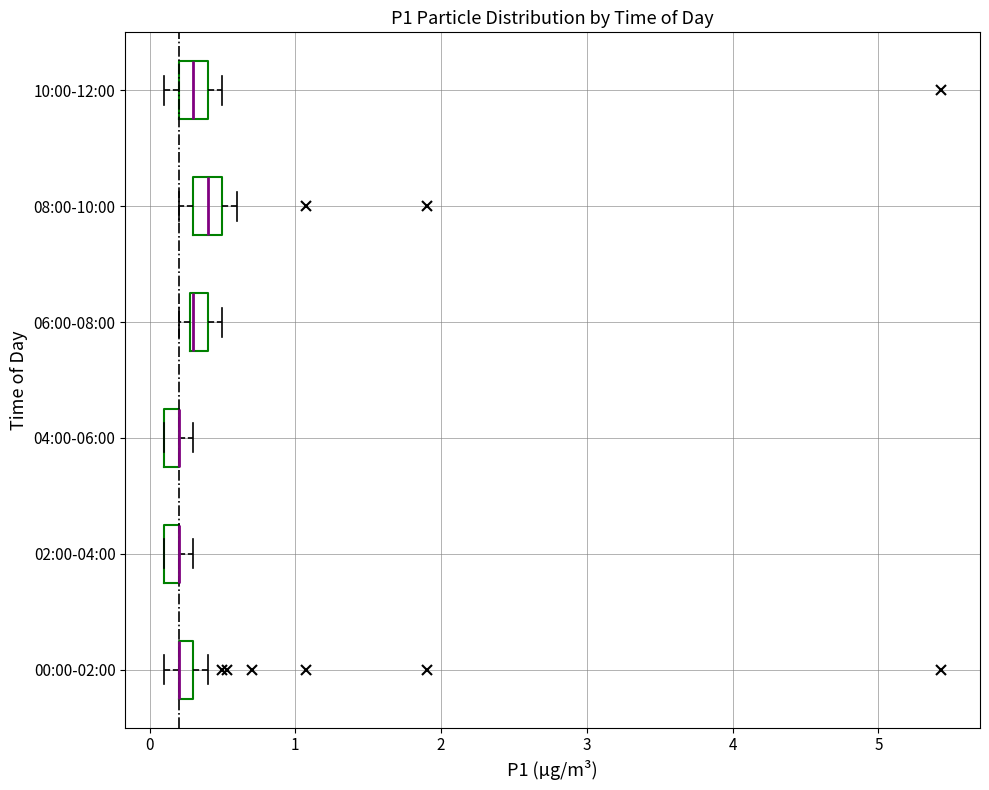

Where is the left edge of the box for 10:00-12:00 on the x-axis? The values are not printed on the chart, so give them approximately, as read against the axis.

0.2